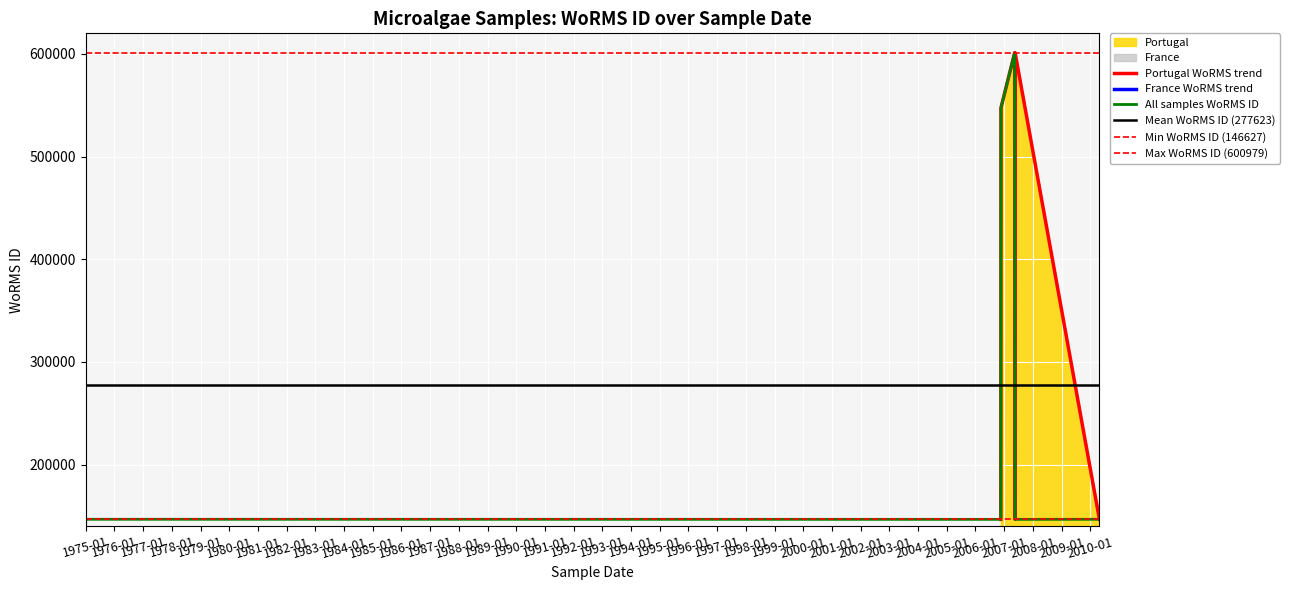

True or false: the data shows 45789 at 2006-11-20.

False